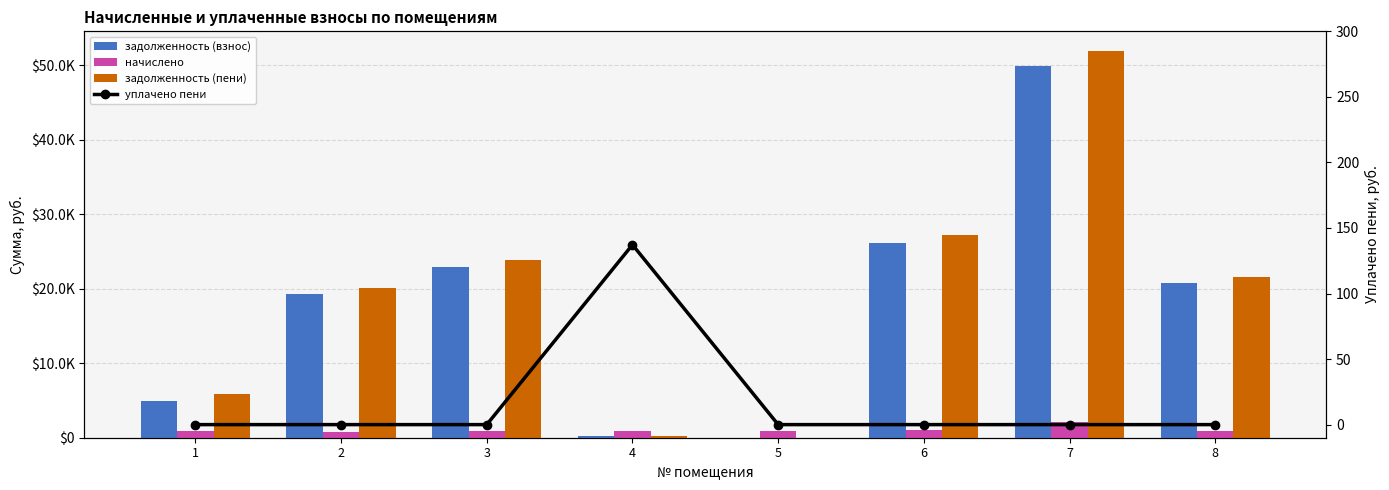

At which category is the sum across all series the highest?

7